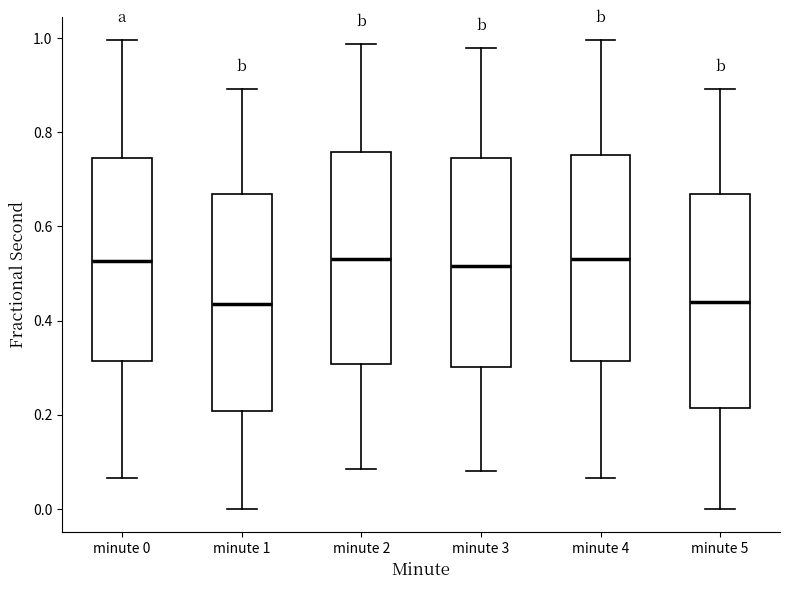

Reading left to right, transcribe this box plot: for each box, give where its median line is, the range the box spans, and where its two whiskers end, as read against the y-axis. The values are not printed on the chart, so give them approximately, as read against the axis.

minute 0: median 0.52, box 0.32 to 0.74, whiskers 0.06 to 1.00
minute 1: median 0.44, box 0.20 to 0.66, whiskers 0.00 to 0.90
minute 2: median 0.54, box 0.30 to 0.76, whiskers 0.08 to 0.98
minute 3: median 0.52, box 0.30 to 0.74, whiskers 0.08 to 0.98
minute 4: median 0.54, box 0.32 to 0.76, whiskers 0.06 to 1.00
minute 5: median 0.44, box 0.22 to 0.66, whiskers 0.00 to 0.90